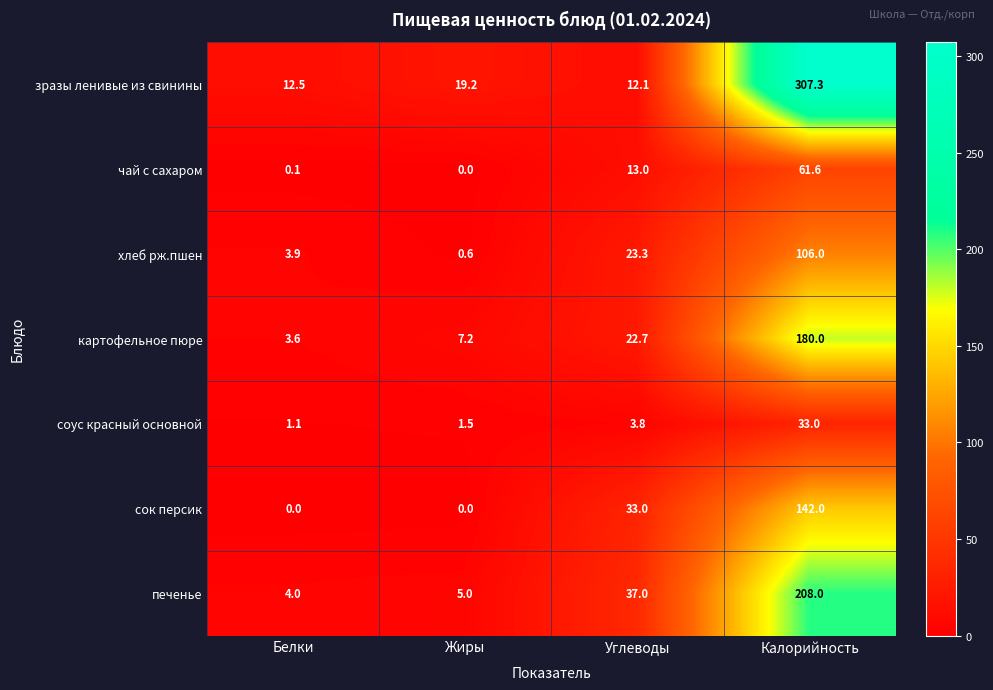

At Углеводы, list the series in order from smallest to largest.

cоус красный основной, зразы ленивые из свинины, чай с сахаром, картофельное пюре, хлеб рж.пшен, cок персик, печенье